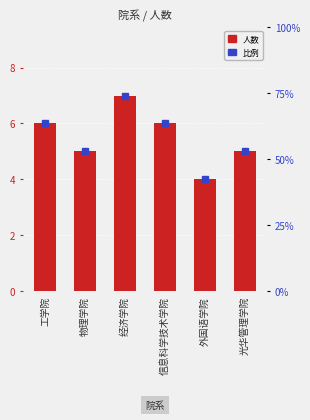

Which label corresponds to the largest value in the chart?

经济学院